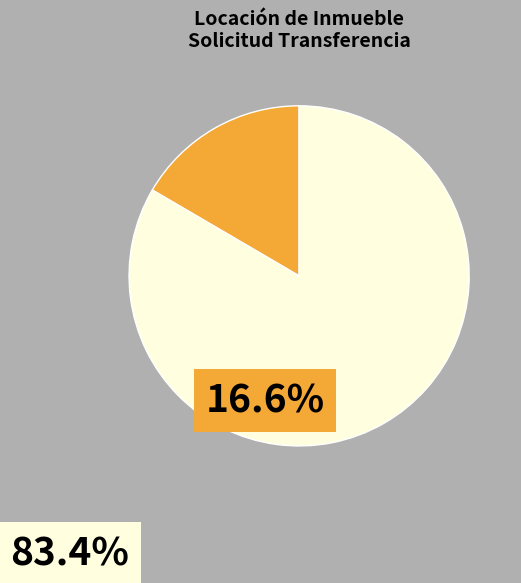

How many segments does this pie chart have?

2